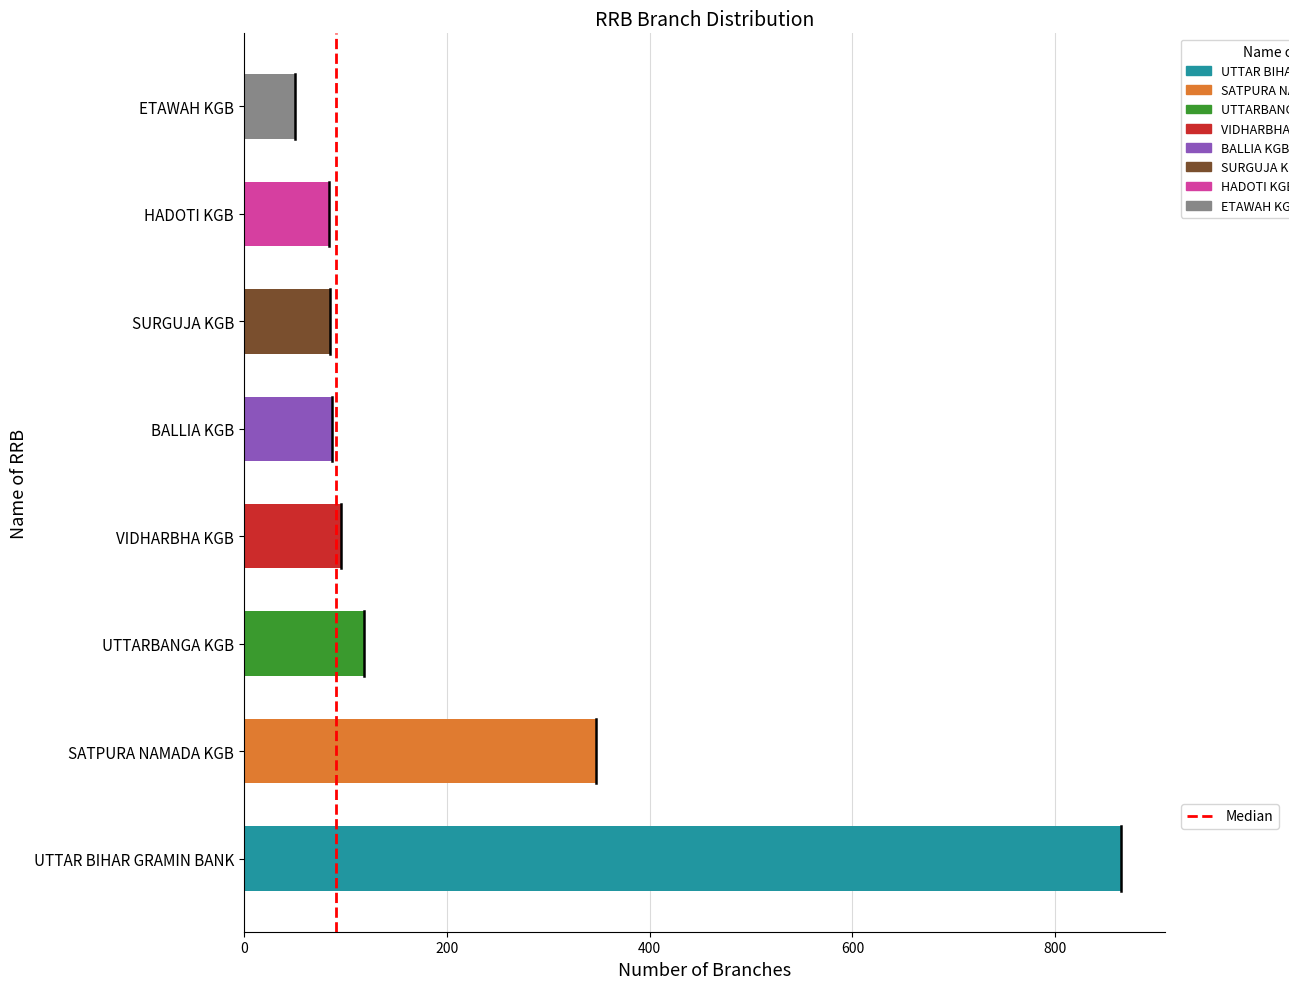

What is the approximate value at 200?

1